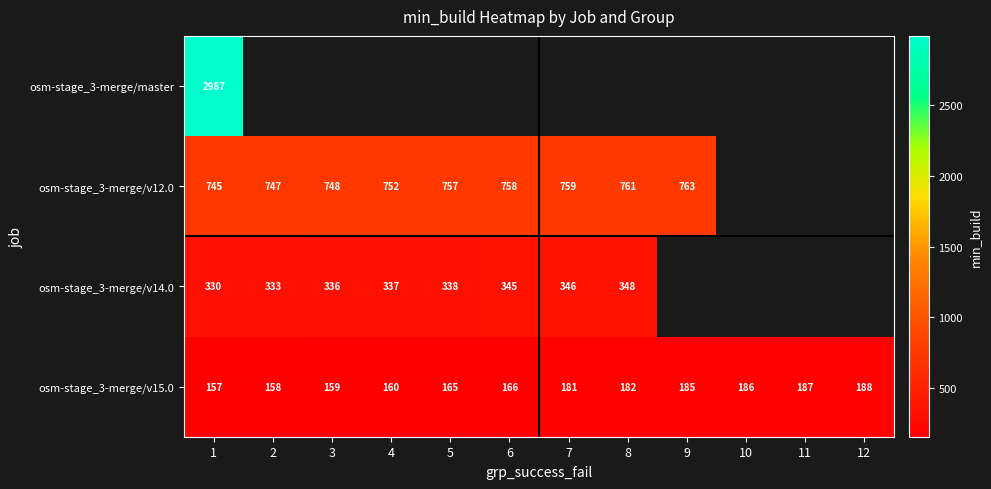

What is the maximum value shown in the chart?

2987.0